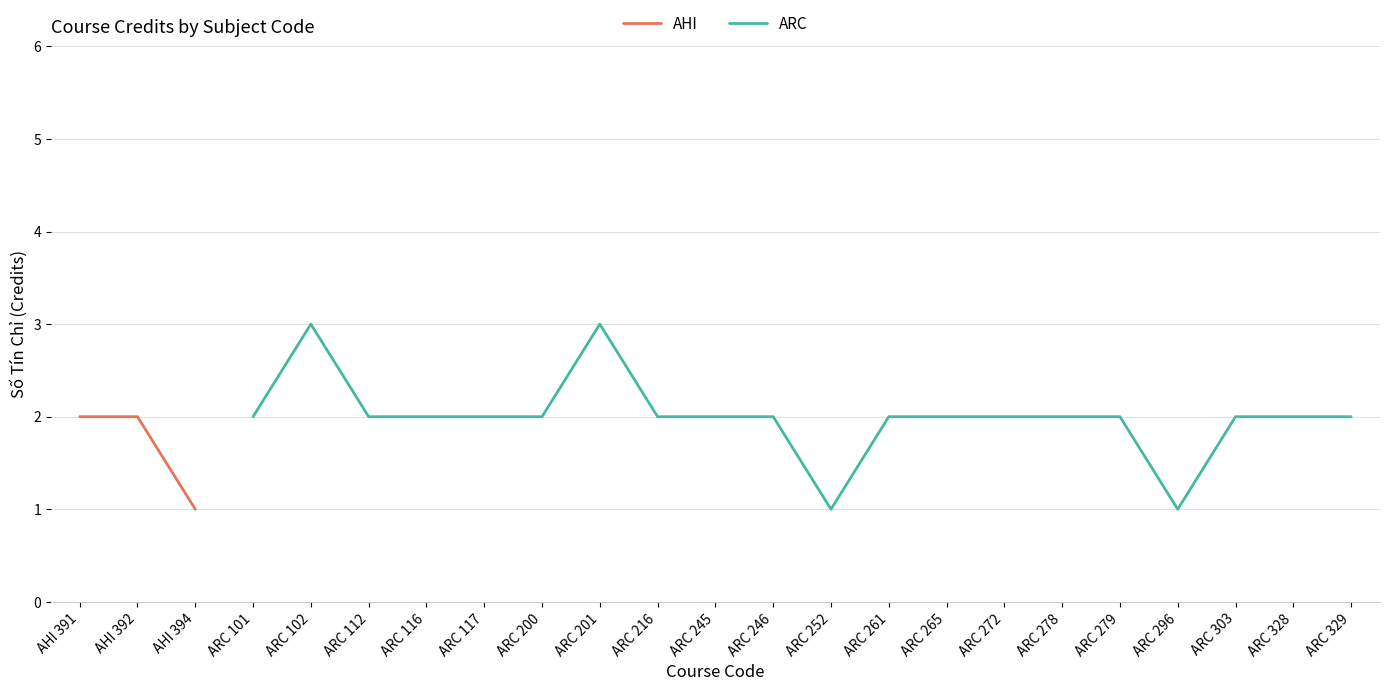

Is this an area chart (filled region under the line)?

No